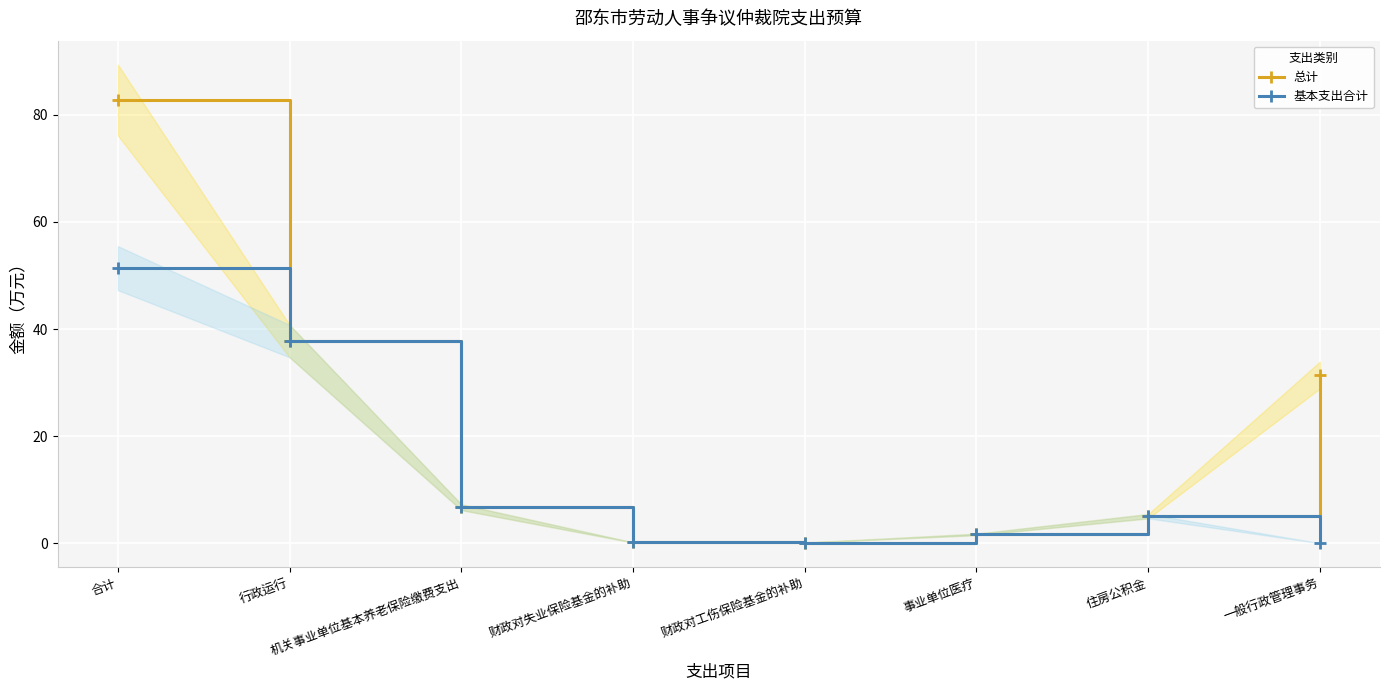

True or false: 基本支出合计 and 总计 intersect in this chart.

False